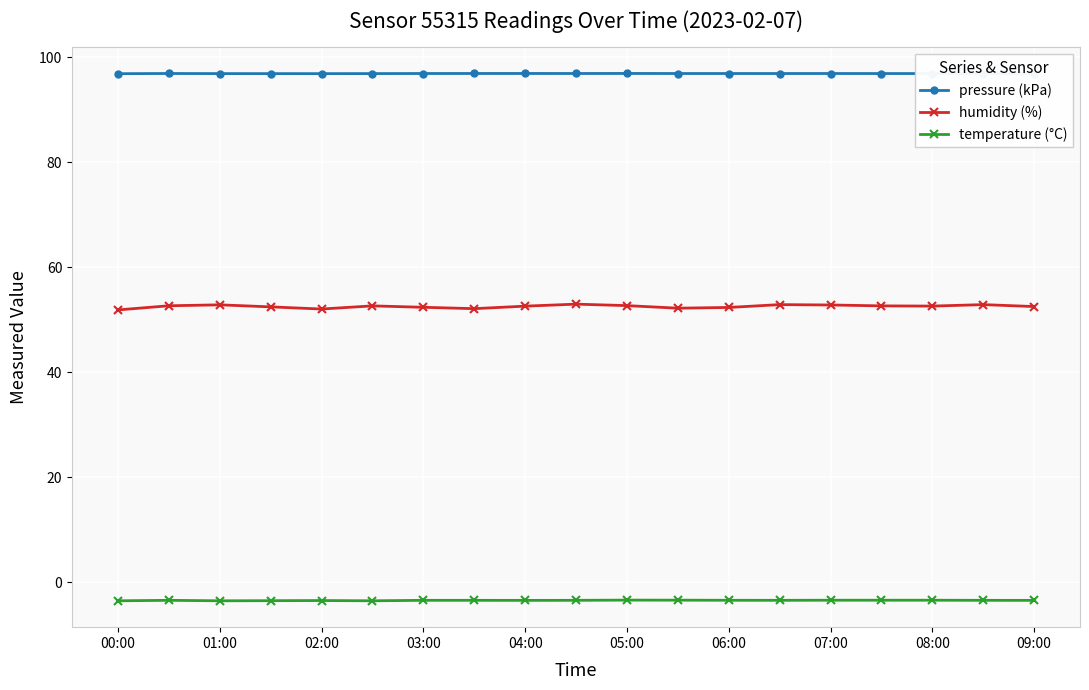

What is the maximum value for temperature (°C)?

-3.4